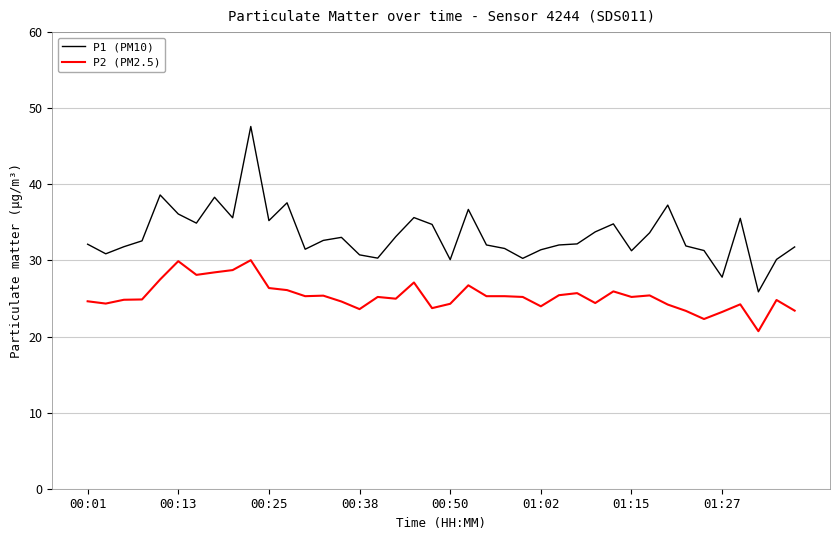

List the series in order of their overall mean, highest first.

P1 (PM10), P2 (PM2.5)